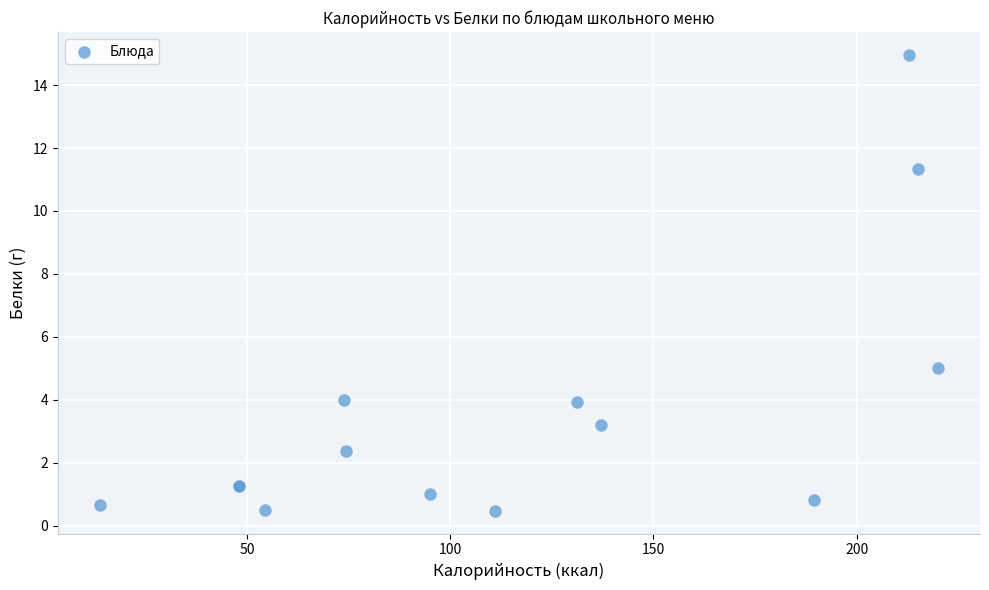

What Y value in the scatter plot is closest to 7?

5.0